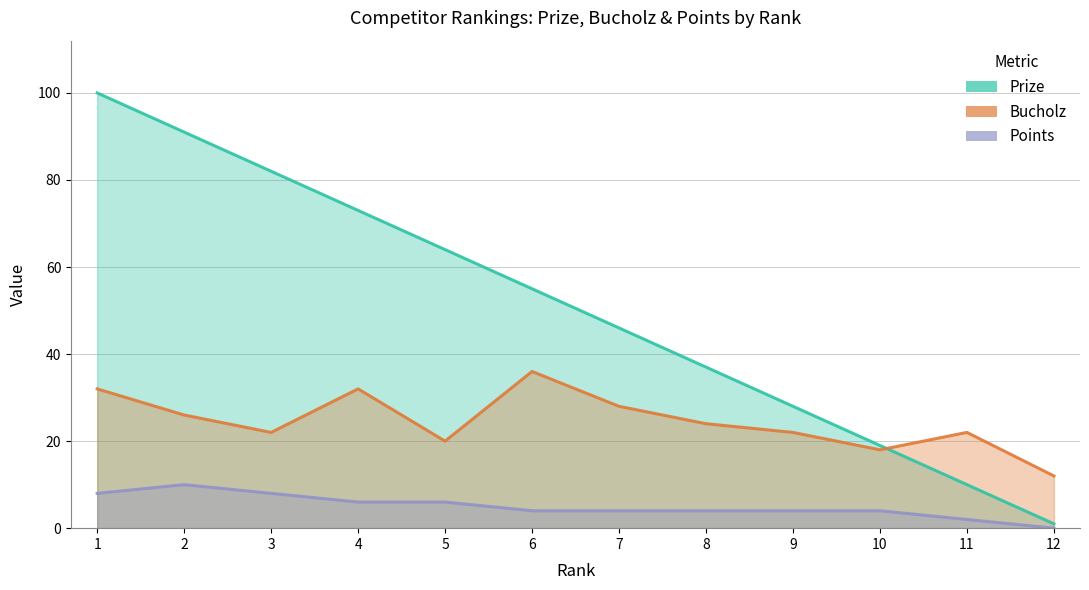

Which series has the widest spread of values?

Prize